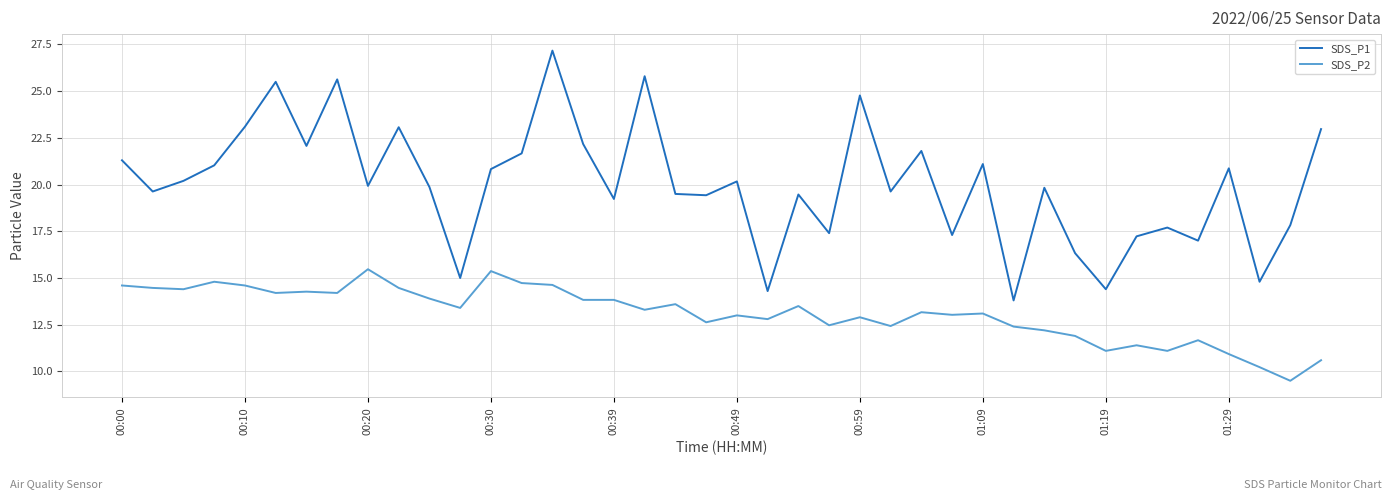

True or false: SDS_P2 and SDS_P1 intersect in this chart.

False